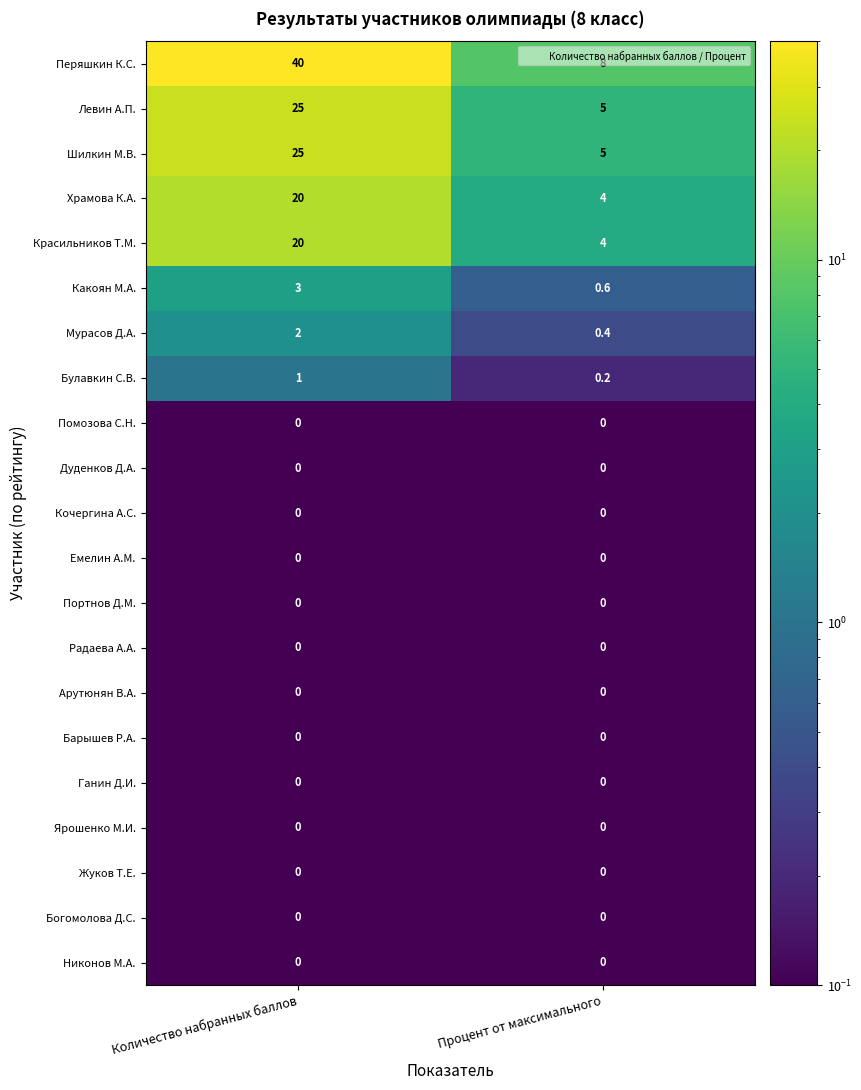

Which series has the largest range (max minus min)?

Перяшкин К.С.